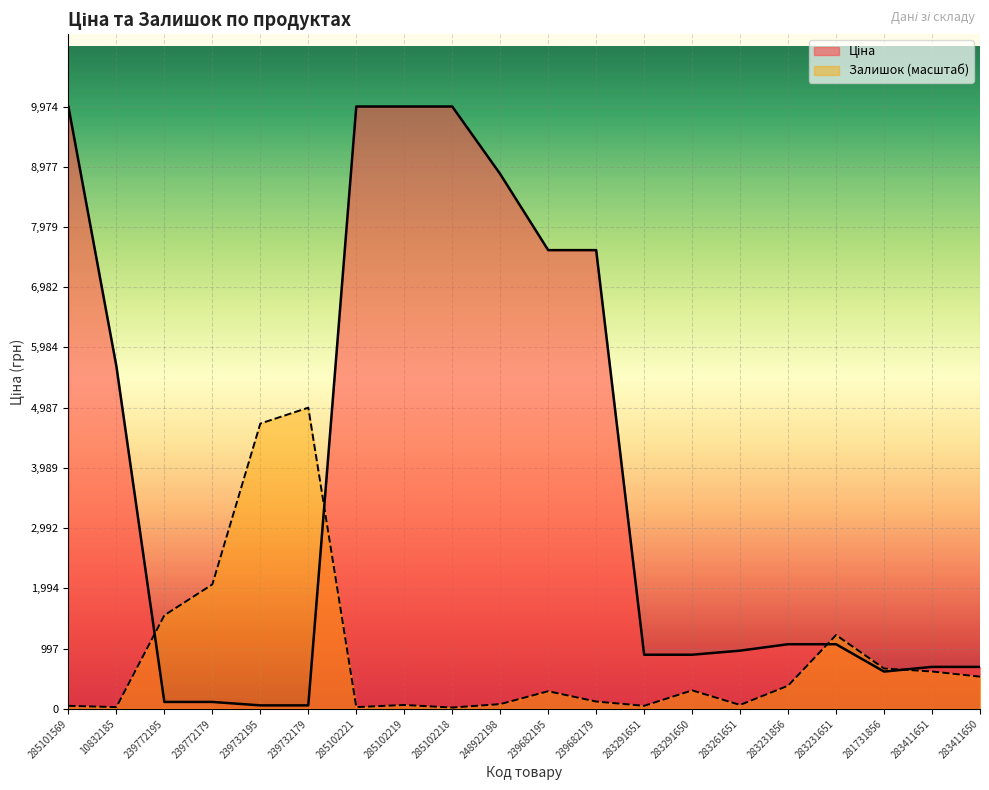

True or false: Залишок has a value of 291.3 at 239682195.

True